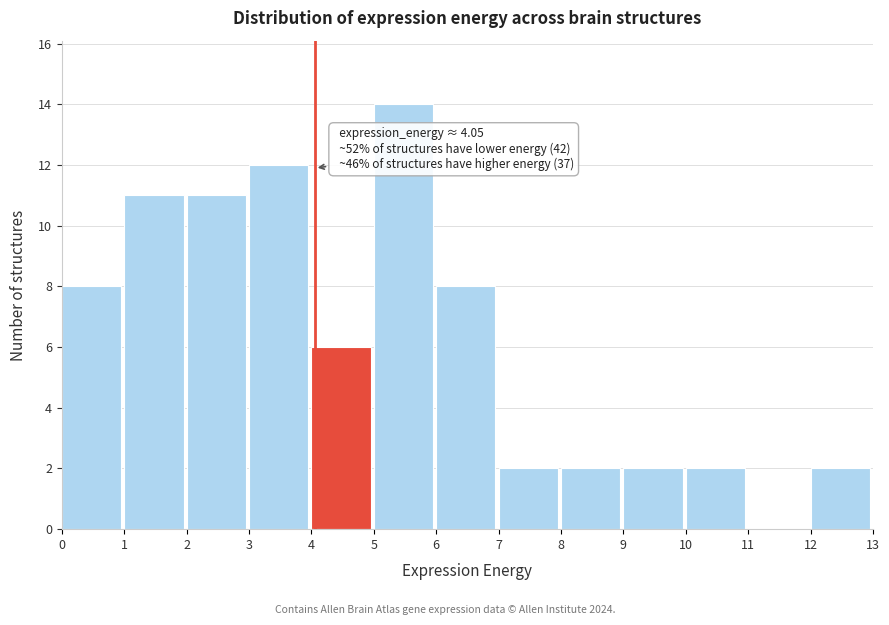

Which range on the x-axis has the tallest bar?

5 to 6